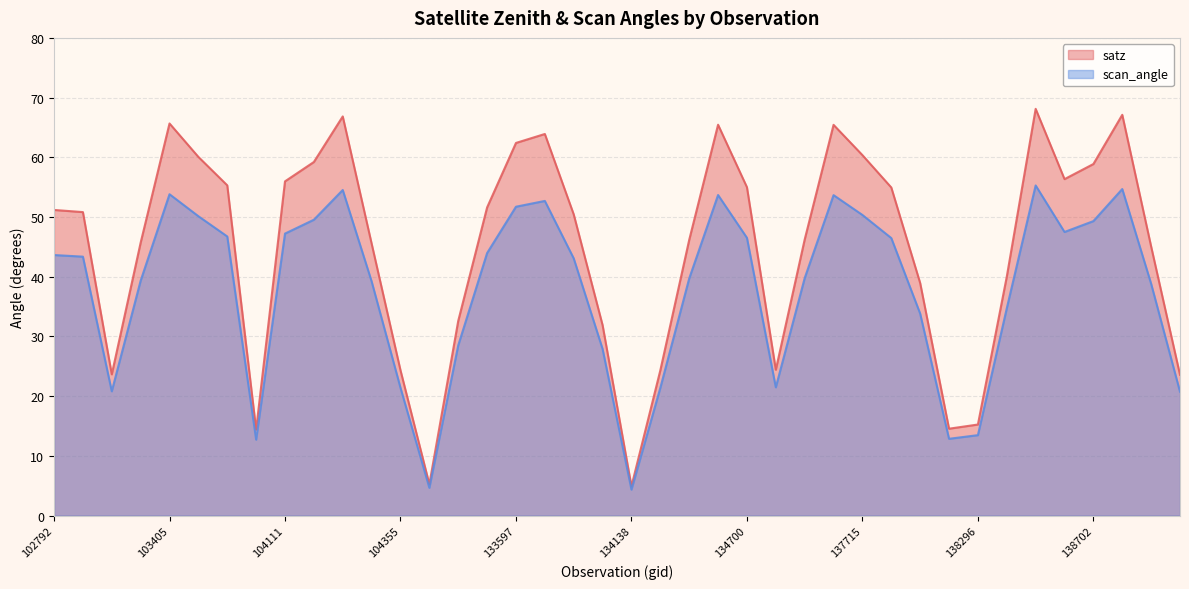

True or false: scan_angle and satz cross at least once.

False